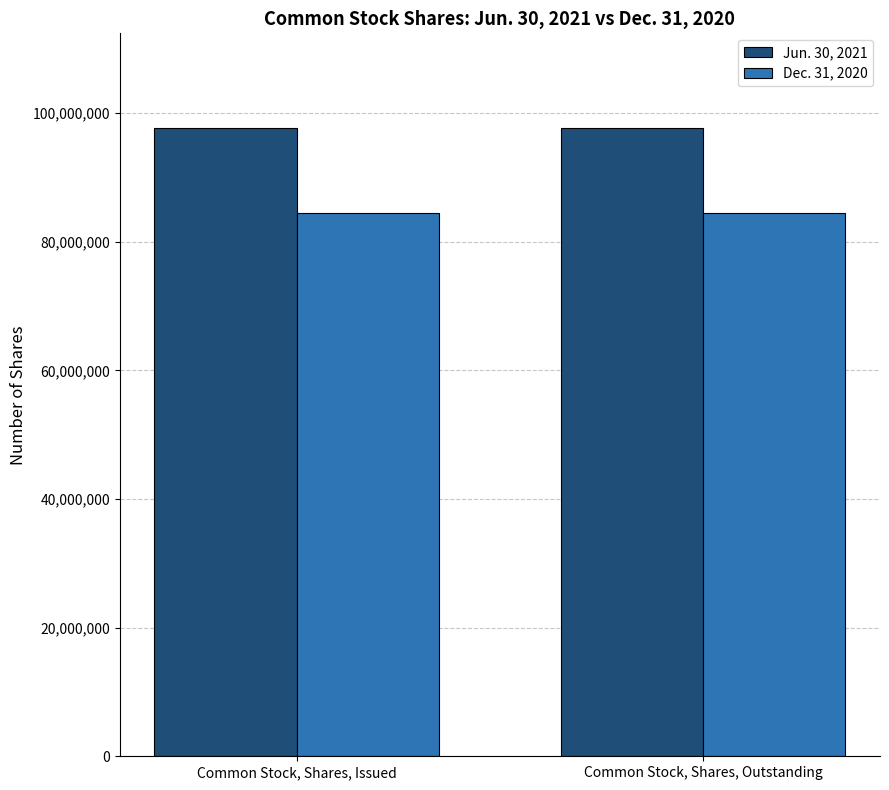

True or false: Jun. 30, 2021 has a value of 97732079 at Common Stock, Shares, Outstanding.

True